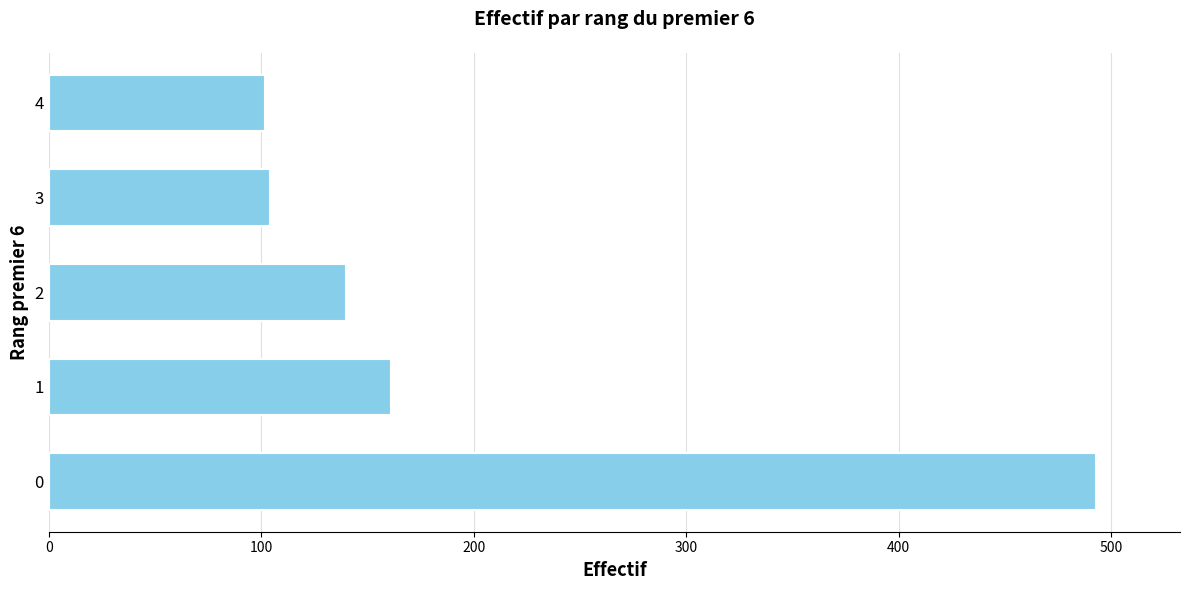

What is the average value?

200